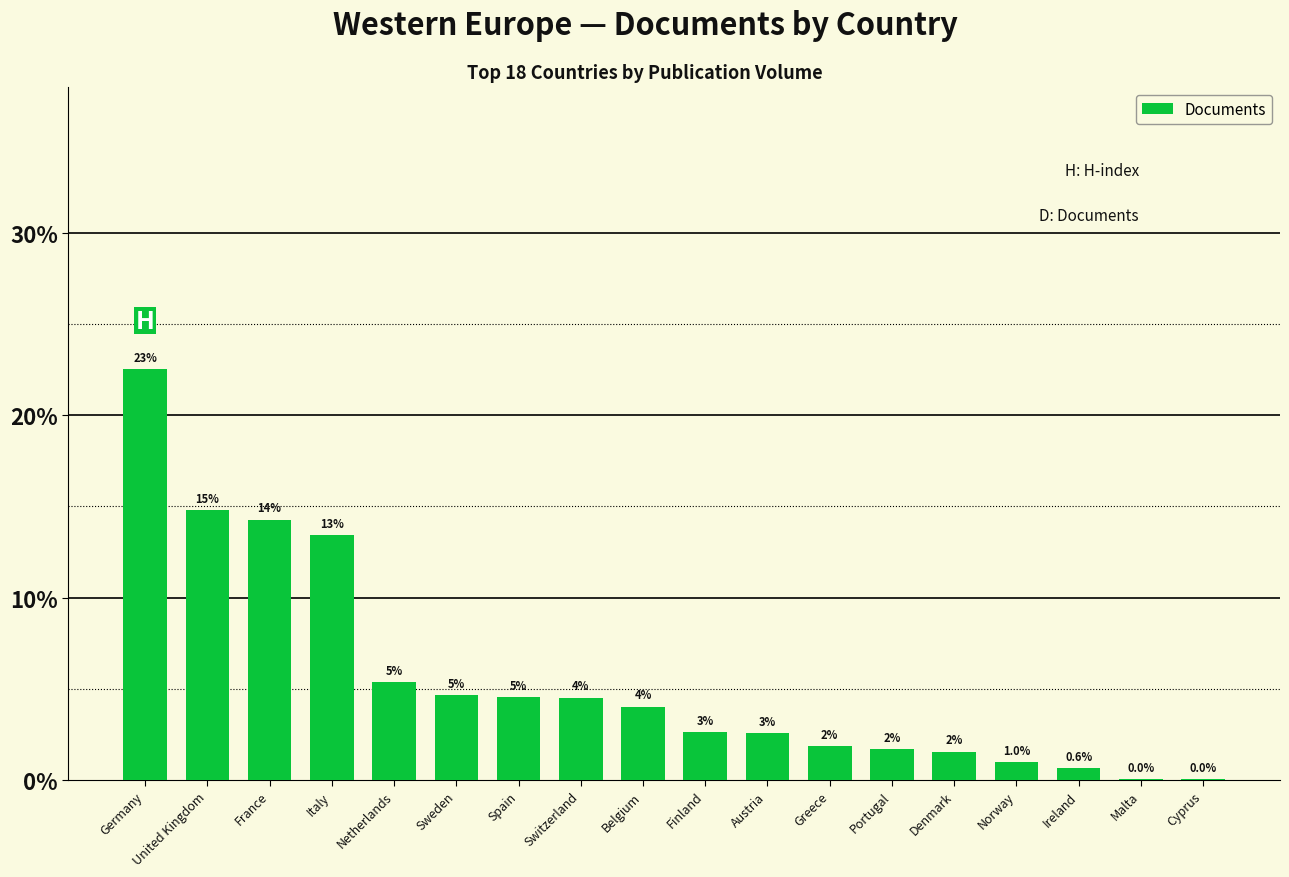

Are the bars horizontal?

No